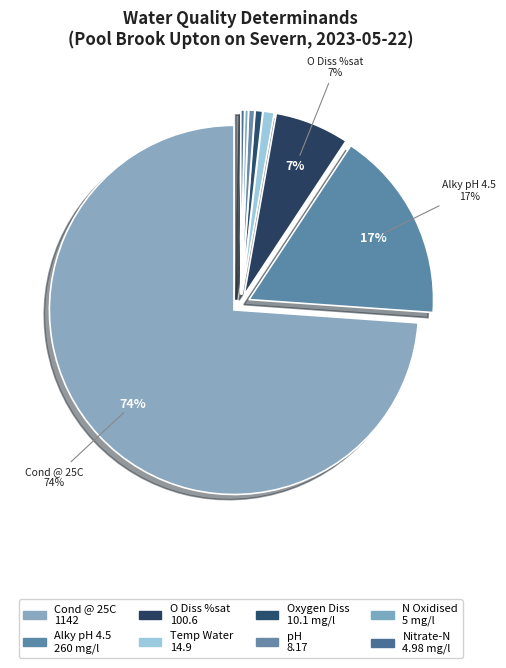

How many segments does this pie chart have?

8